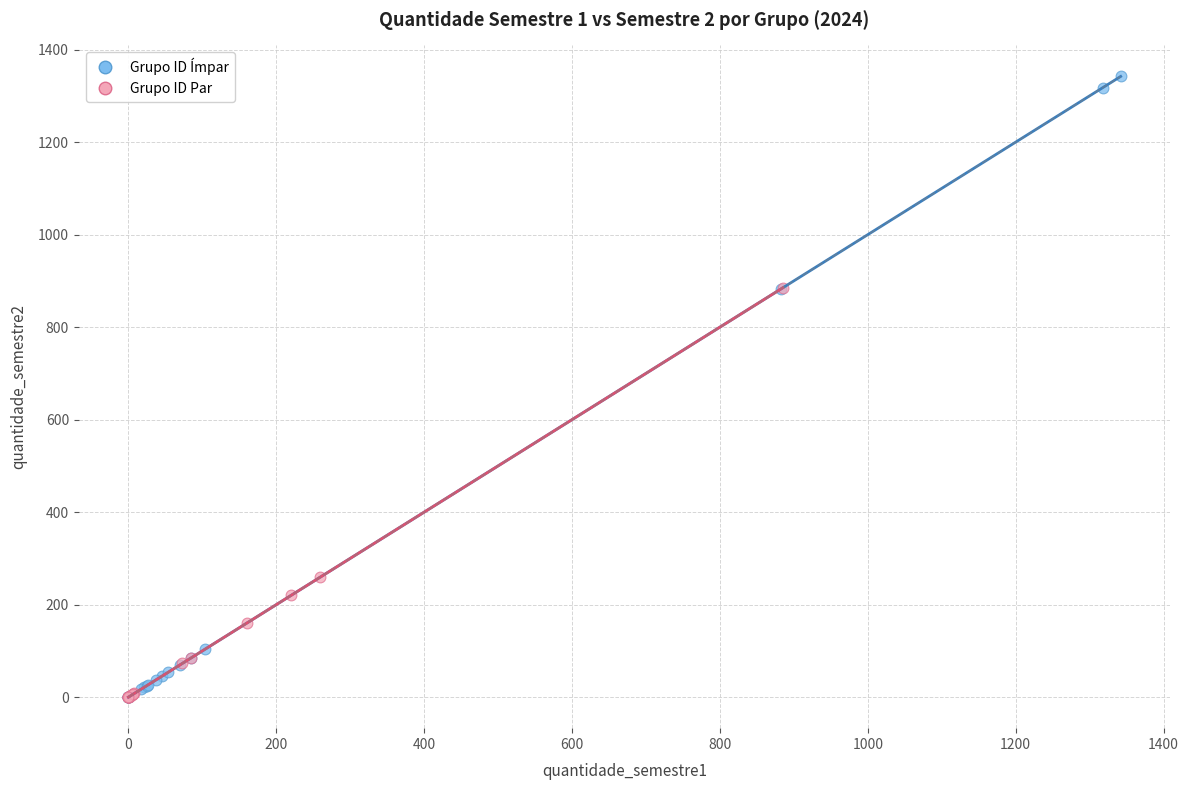

What are all the series names shown in the legend?

Grupo ID Ímpar, Grupo ID Par